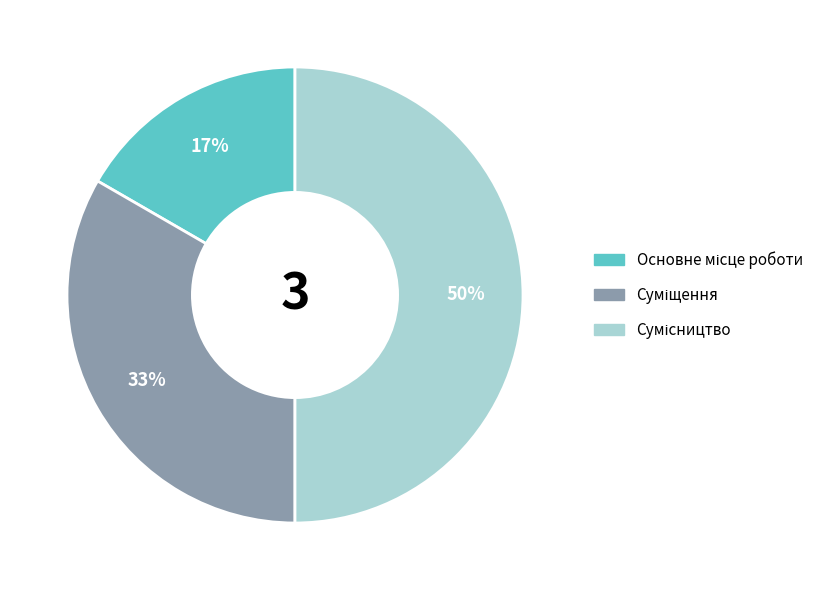

To the nearest percent, what is the average slice percentage?

33%